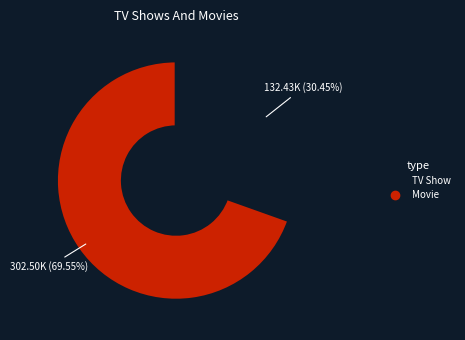

Is there a majority slice in this chart?

Yes